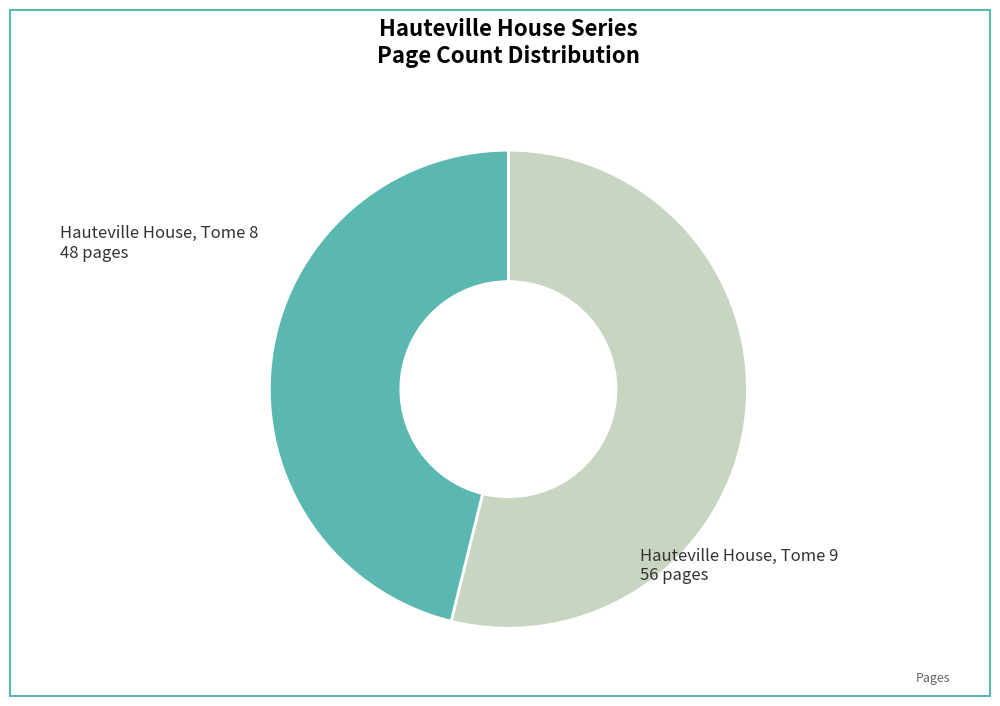

Which has a higher value, Hauteville House, Tome 9 or Hauteville House, Tome 8?

Hauteville House, Tome 9